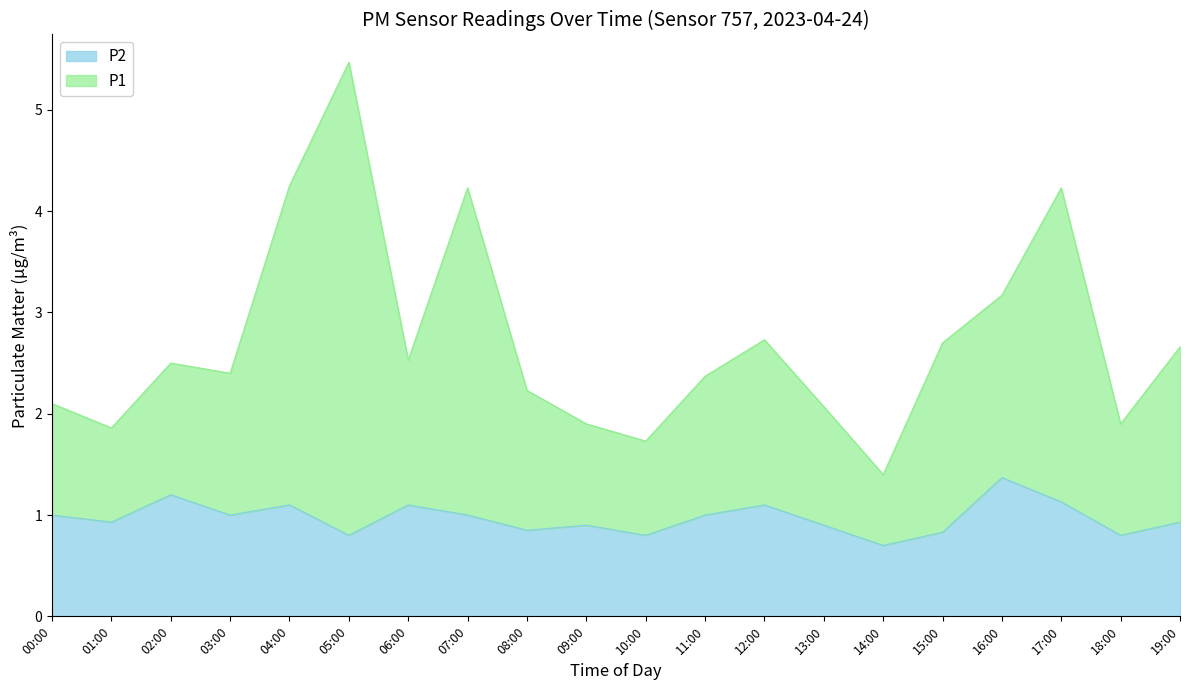

What is the value of the P1 point at the 12th from the left?

2.4